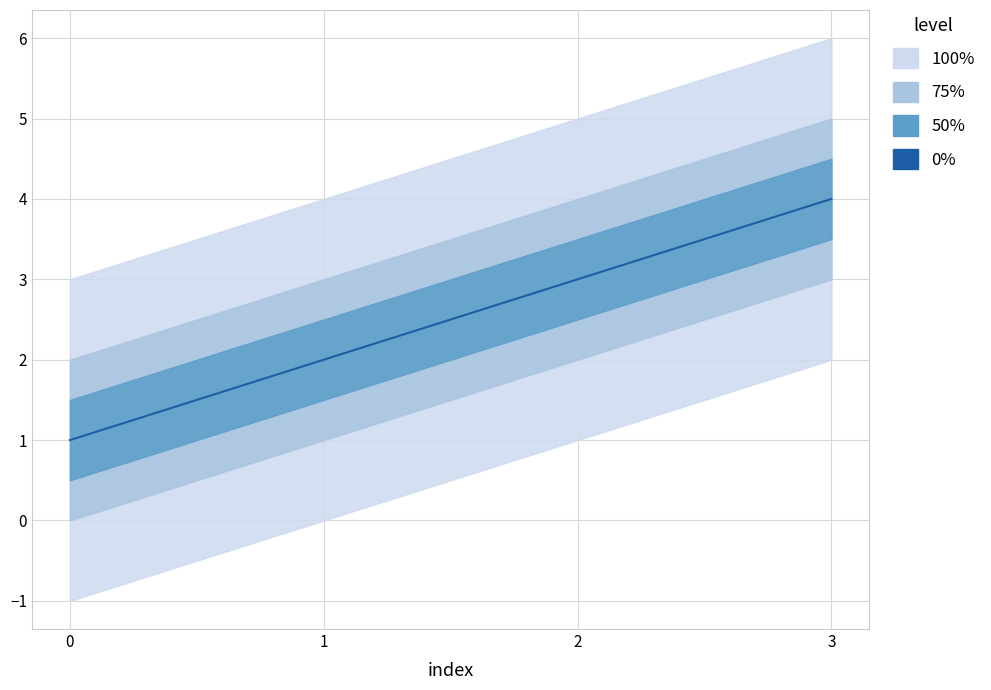

Between 3 and 1, which is larger?

3